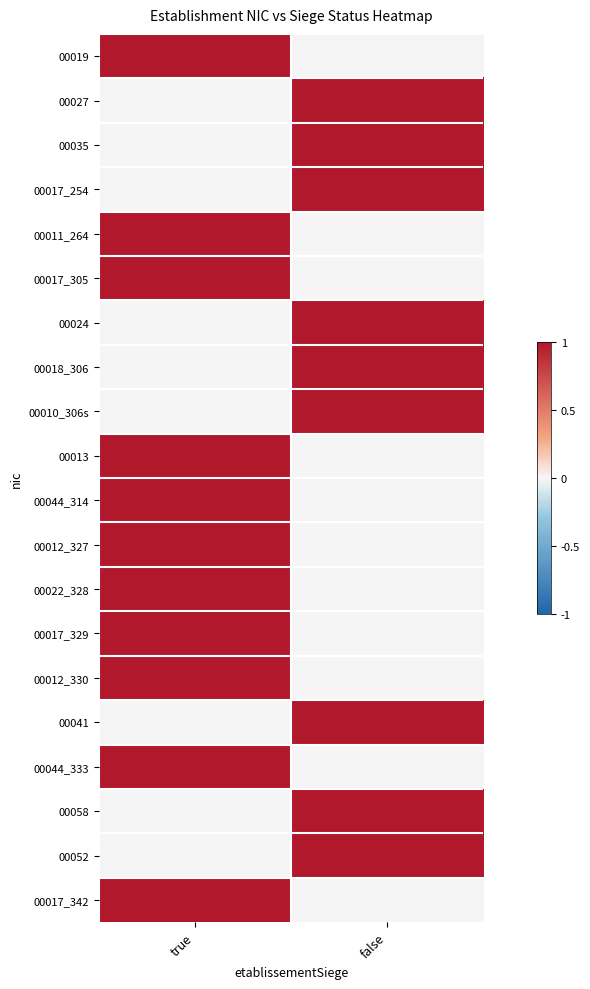

Reading left to right, transcribe all the data shown in this chart.

00019: true=1	false=0
00027: true=0	false=1
00035: true=0	false=1
00017_254: true=0	false=1
00011_264: true=1	false=0
00017_305: true=1	false=0
00024: true=0	false=1
00018_306: true=0	false=1
00010_306s: true=0	false=1
00013: true=1	false=0
00044_314: true=1	false=0
00012_327: true=1	false=0
00022_328: true=1	false=0
00017_329: true=1	false=0
00012_330: true=1	false=0
00041: true=0	false=1
00044_333: true=1	false=0
00058: true=0	false=1
00052: true=0	false=1
00017_342: true=1	false=0